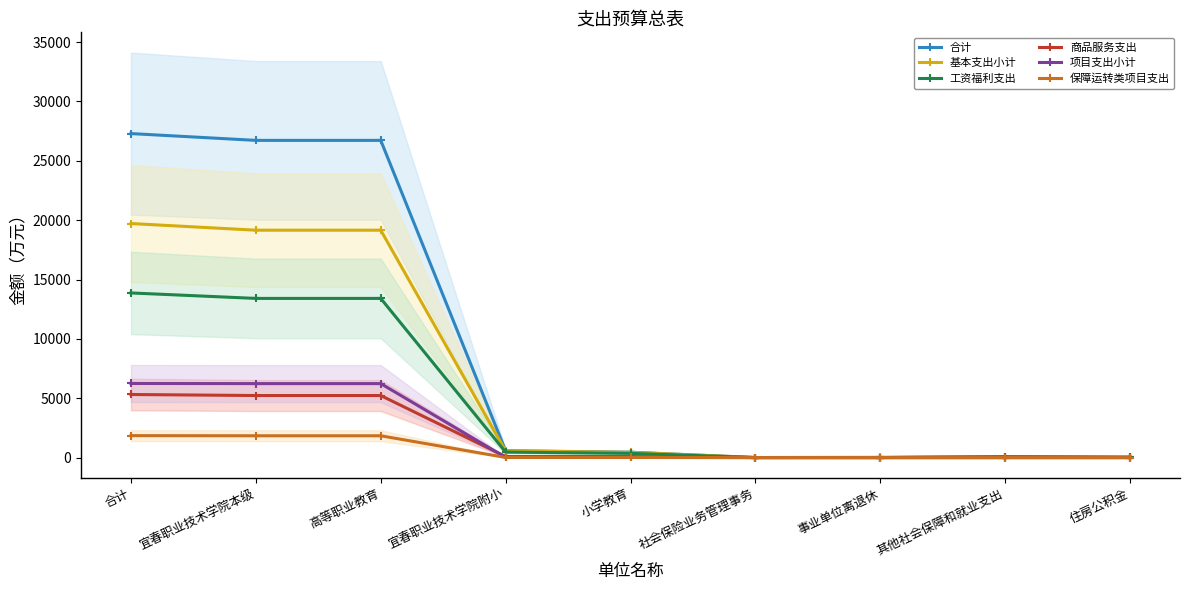

What is the spread (max minus min) of values at 住房公积金?

31.7